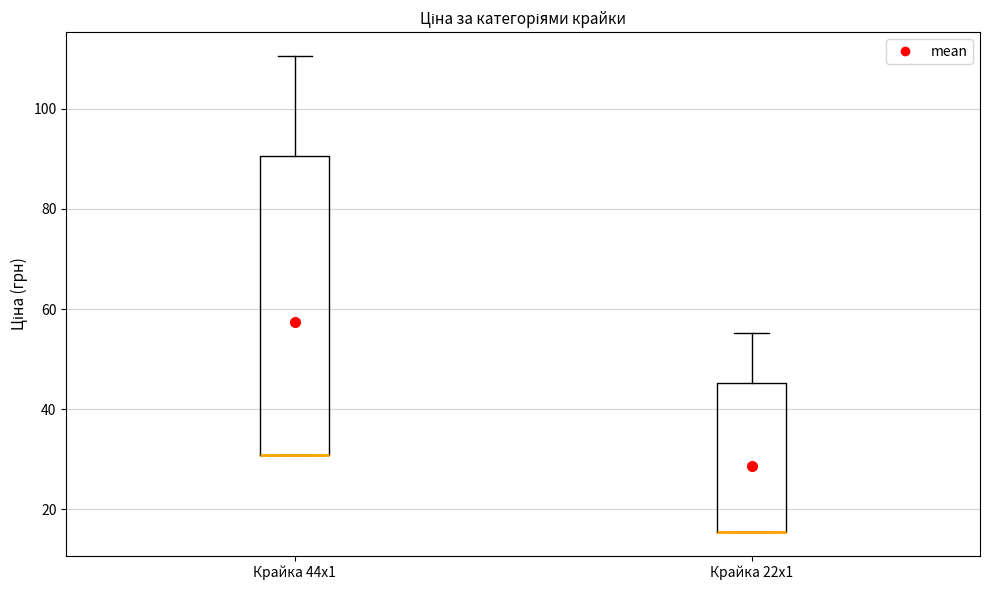

Where does the upper whisker of the box for Крайка 44x1 end on the y-axis? The values are not printed on the chart, so give them approximately, as read against the axis.

110